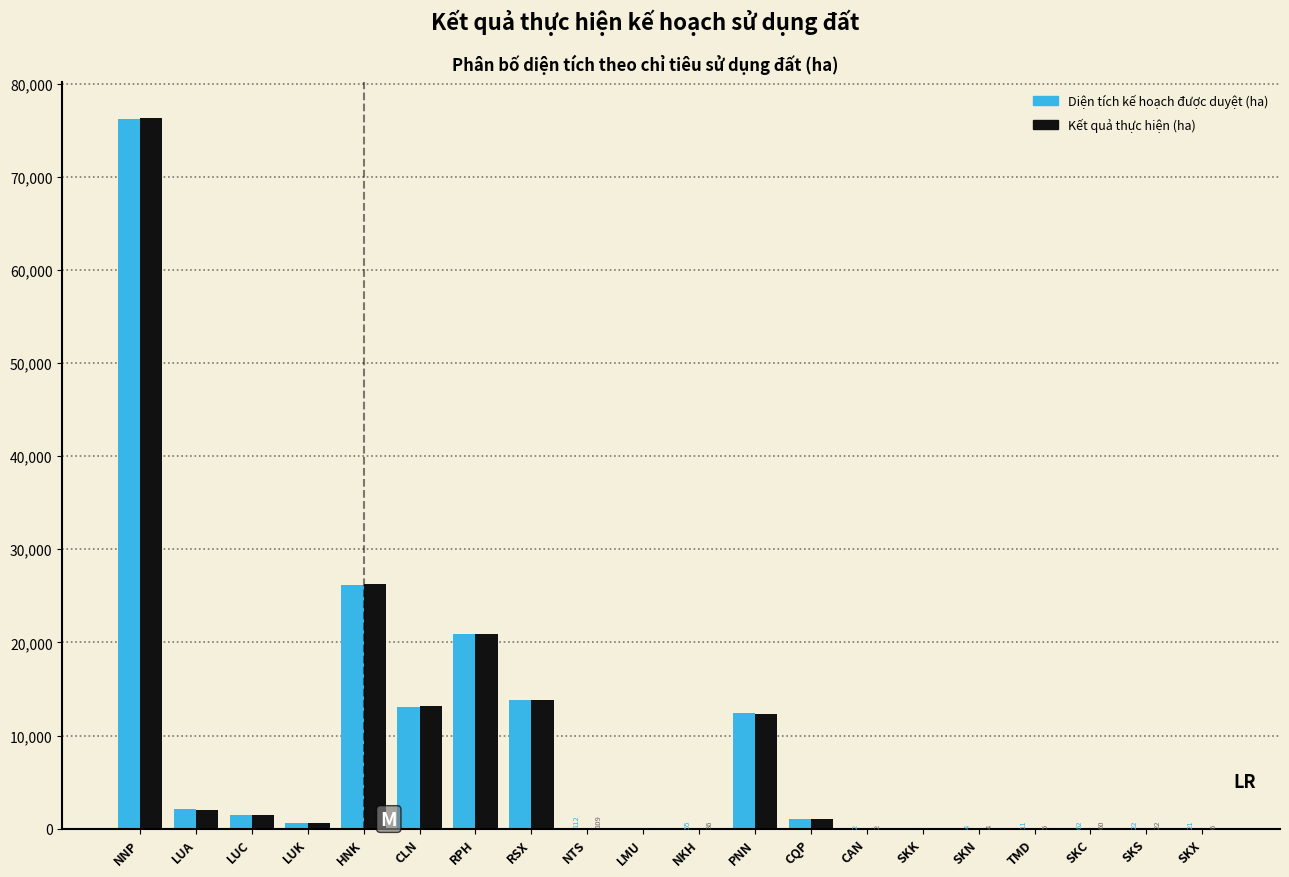

Is the value of Diện tích kế hoạch được duyệt (ha) at PNN greater than the value of Kết quả thực hiện (ha) at LUK?

Yes